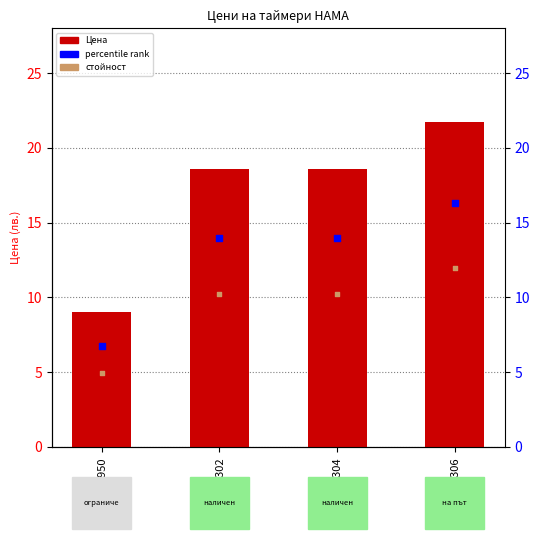

What is the ratio of the value at HAMA-121950 to the value at HAMA-223306?

0.4